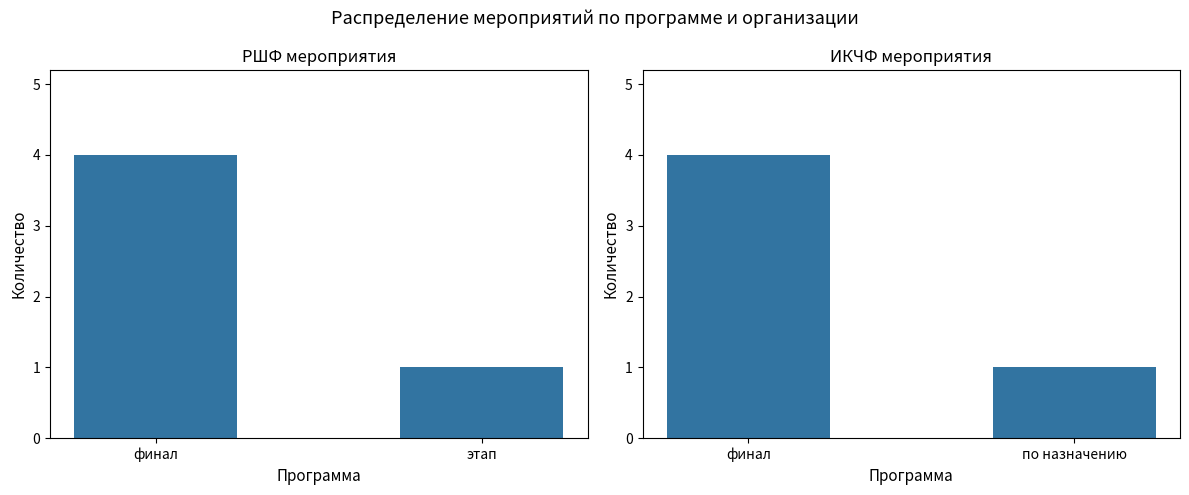

What is the label of the 2nd bar from the right?

финал